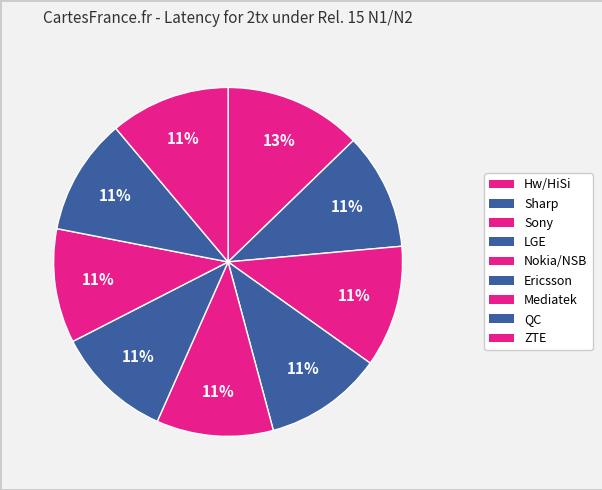

To the nearest percent, what portion does Nokia/NSB represent?

11%